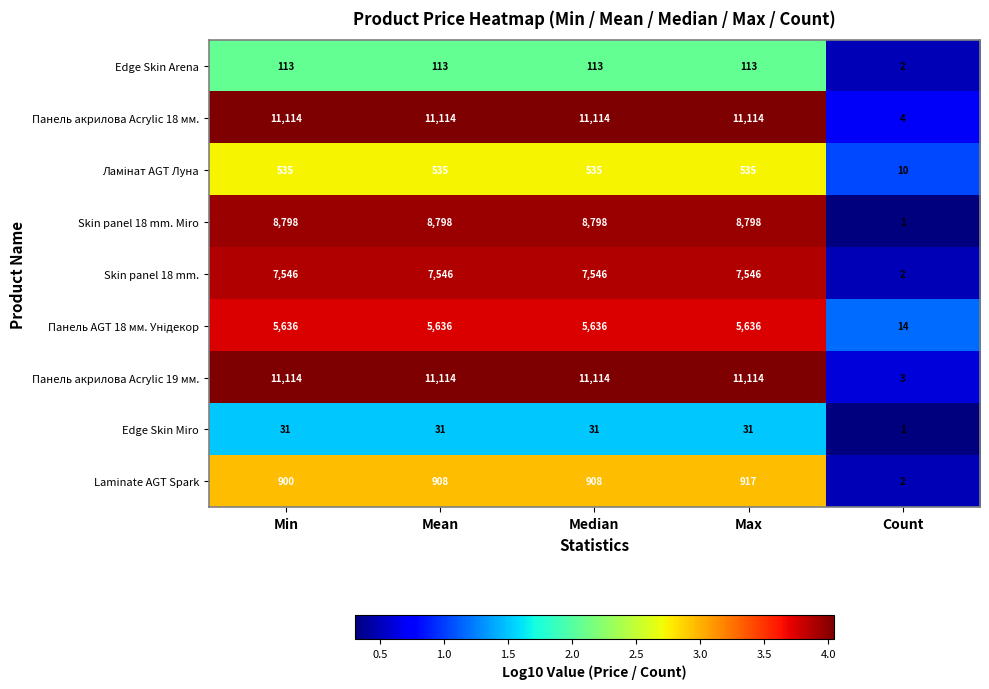

True or false: Skin panel 18 mm. Miro has a value of 3697 at Max.

False